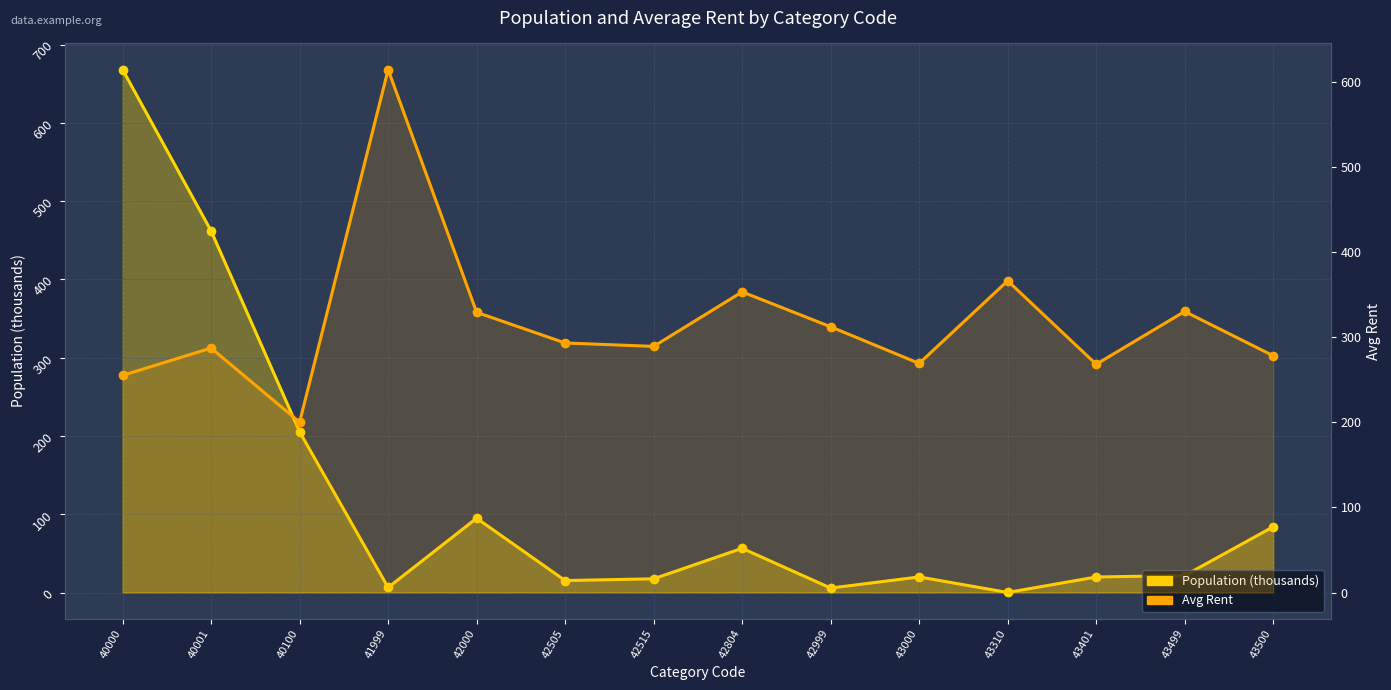

Read the Population (thousands) value at 43499.

21.7